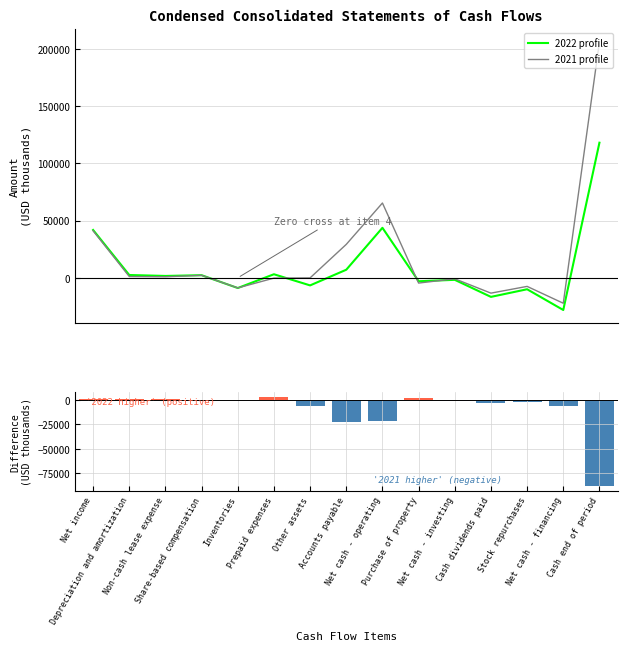

How many values in the Mar. 31, 2021 series are below -70?

7